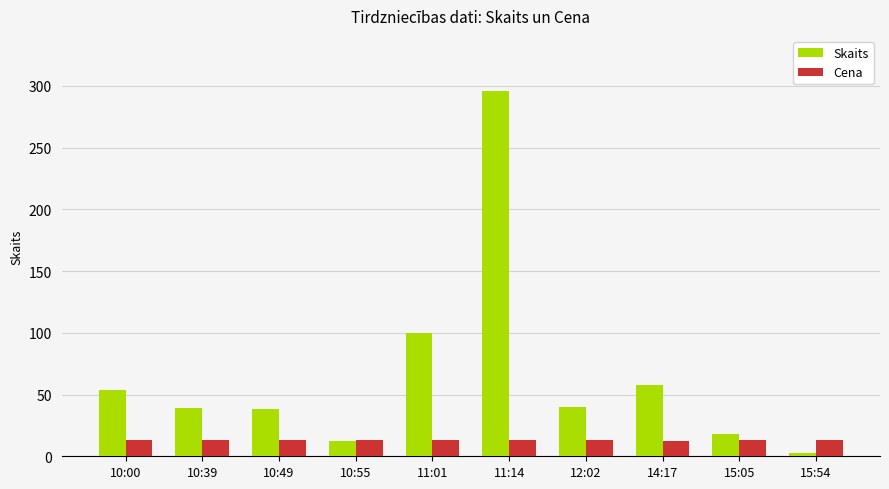

Rank the series by their average value, from lowest to highest.

Cena, Skaits